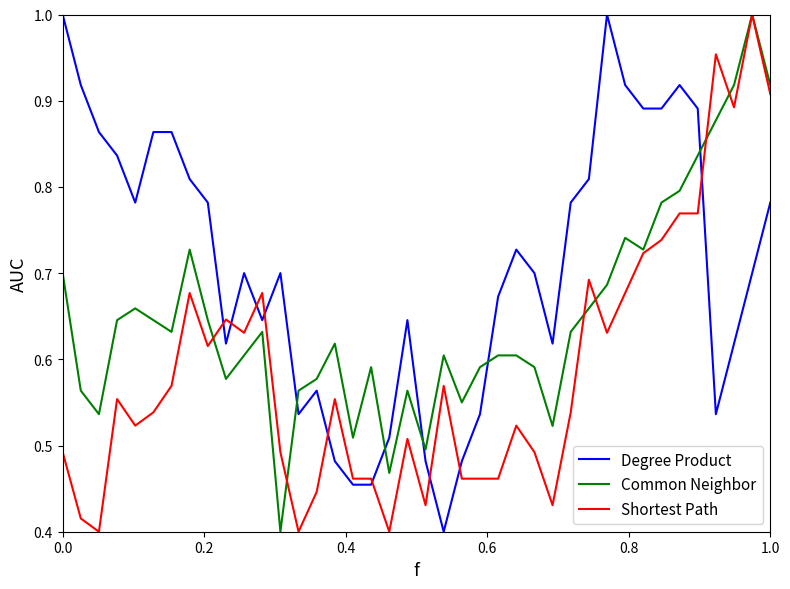

Does the chart have visible grid lines?

No